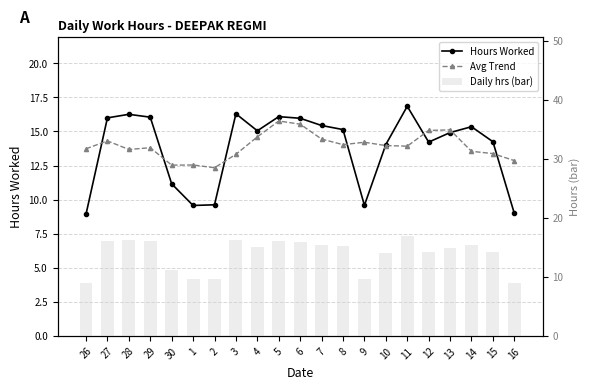

How many data points does each series have?

21